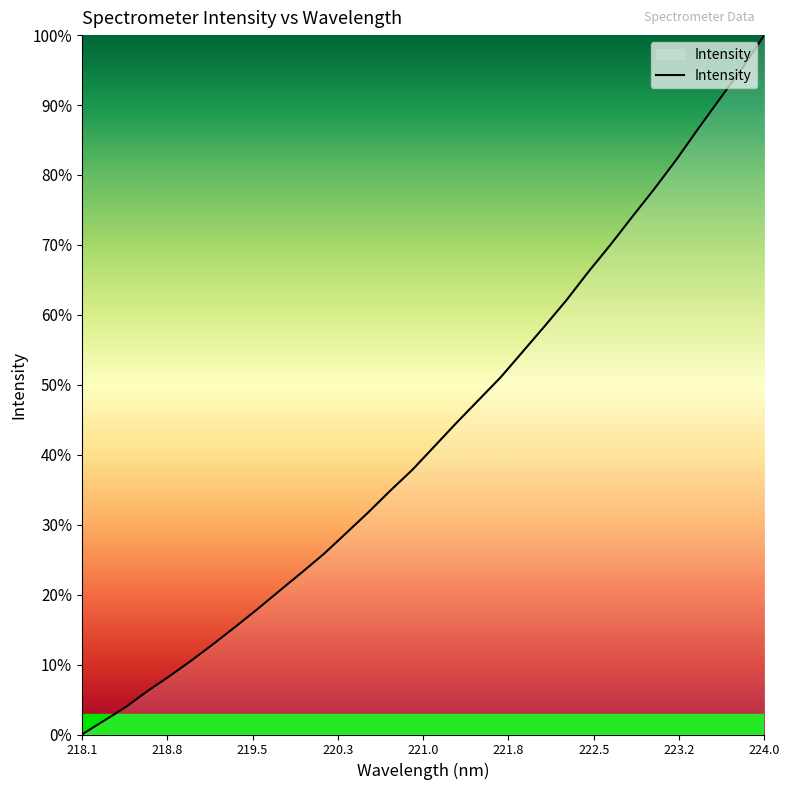

True or false: there are more than 2 points higher than both neighbors.

False